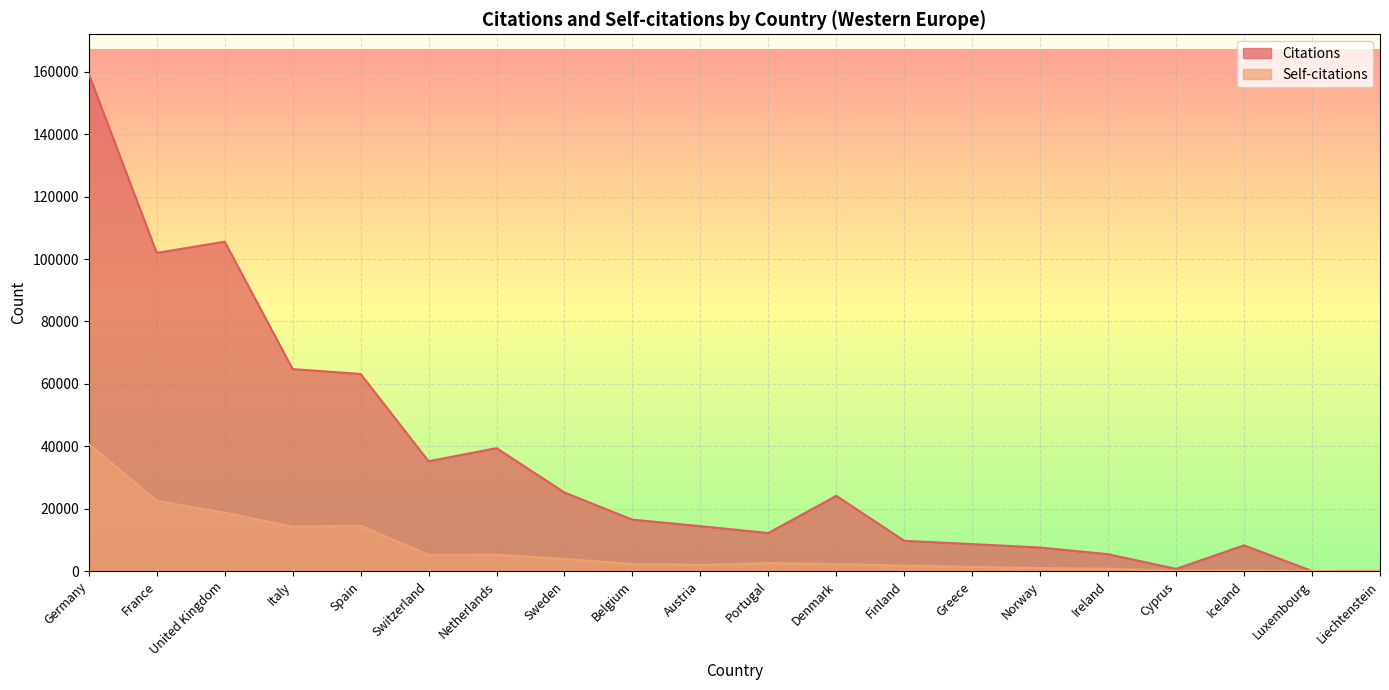

Reading left to right, list all the values displayed in this chart.

Citations: Germany=159295	France=101980	United Kingdom=105569	Italy=64738	Spain=63182	Switzerland=35195	Netherlands=39400	Sweden=25178	Belgium=16478	Austria=14397	Portugal=12208	Denmark=24119	Finland=9698	Greece=8654	Norway=7547	Ireland=5403	Cyprus=719	Iceland=8249	Luxembourg=17	Liechtenstein=60
Self-citations: Germany=40769	France=22510	United Kingdom=18731	Italy=14268	Spain=14513	Switzerland=5180	Netherlands=5247	Sweden=3891	Belgium=2276	Austria=1976	Portugal=2544	Denmark=2242	Finland=1750	Greece=1335	Norway=983	Ireland=761	Cyprus=85	Iceland=87	Luxembourg=2	Liechtenstein=6